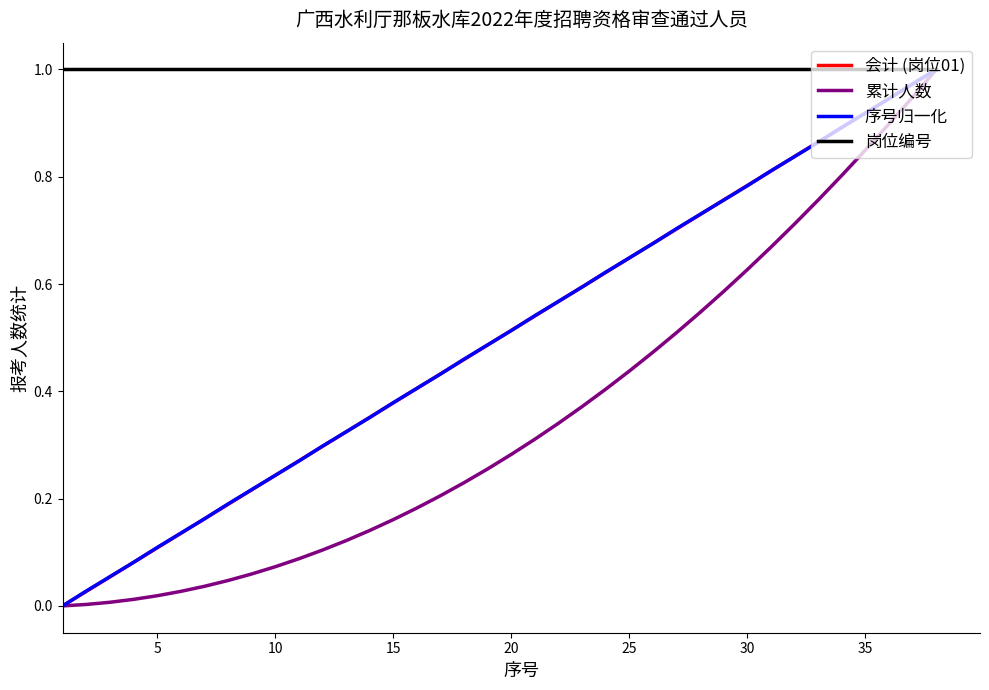

Which series has the largest total across all categories?

岗位编号